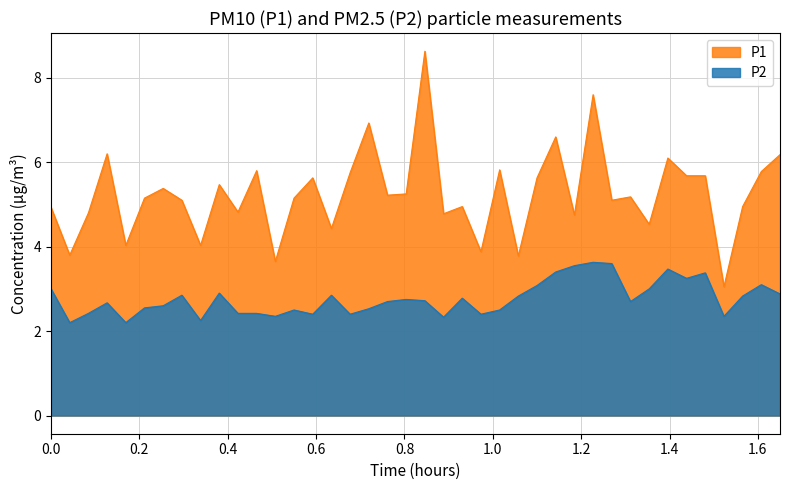

The value of P1 at 00:28 is 2.8. True or false?

False